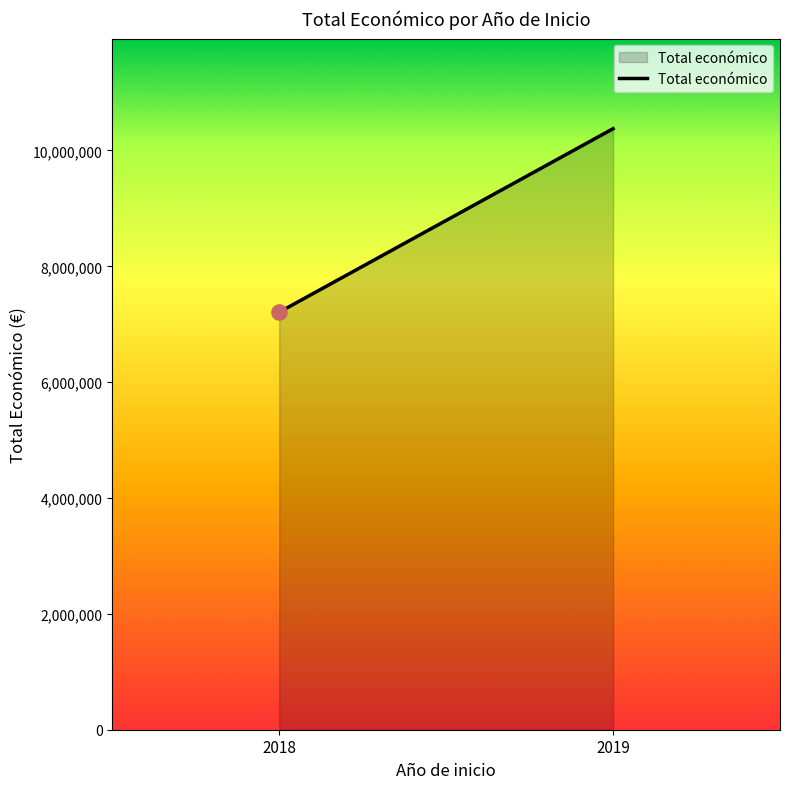

Which has a higher value, 2019 or 2018?

2019